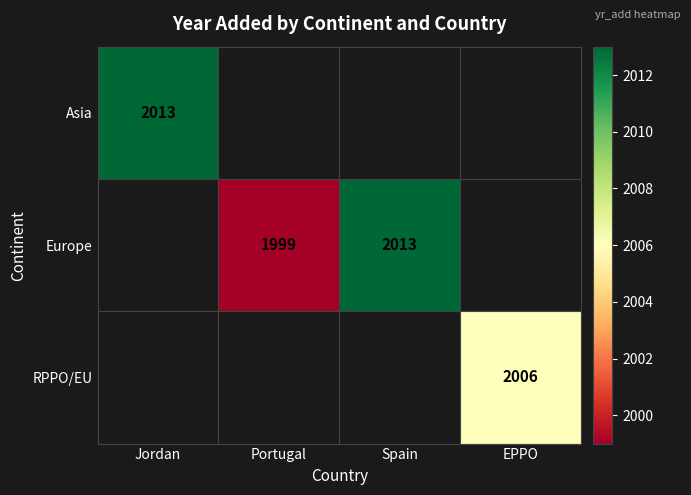

The value of Asia at Jordan is 2013. True or false?

True